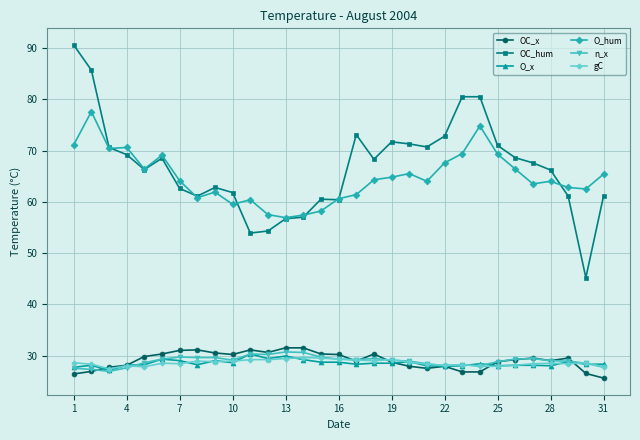

What is the maximum value shown in the chart?

90.6